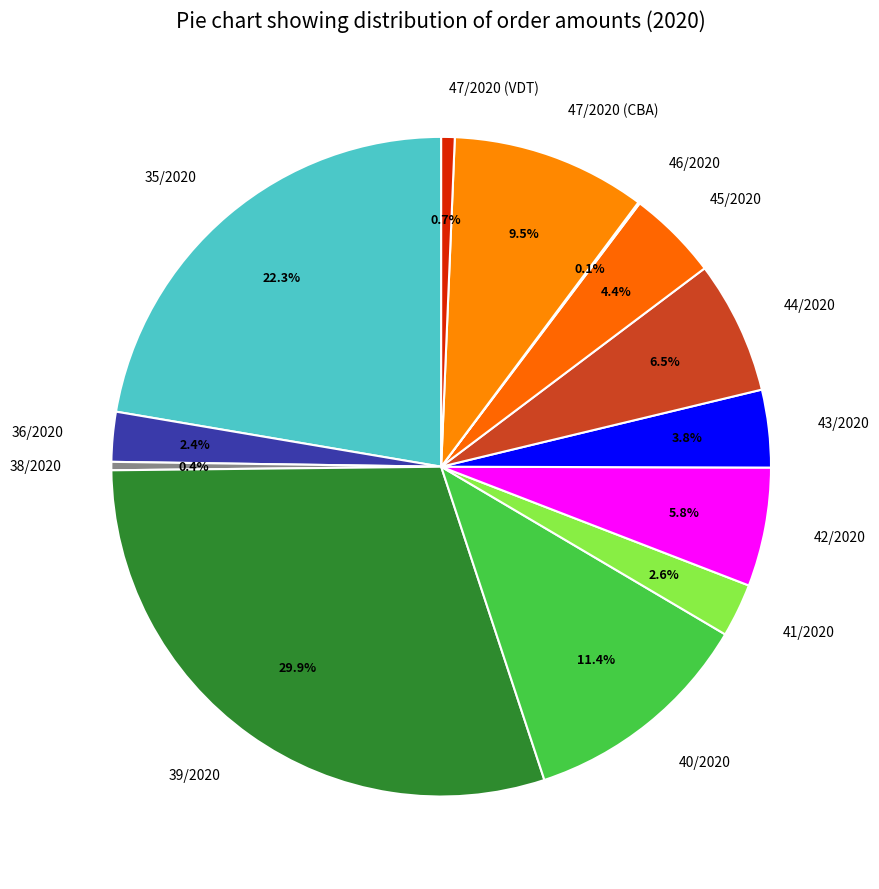

Which has a higher value, 45/2020 or 41/2020?

45/2020